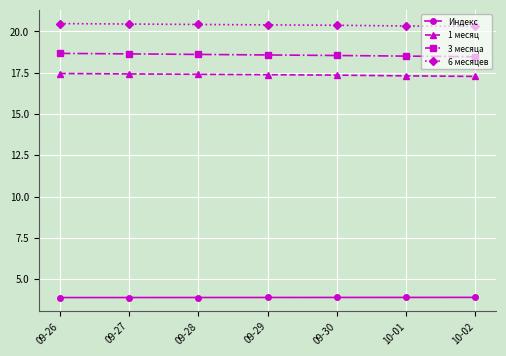

The 3 месяца series shows 18.6 at 09-28. True or false?

True